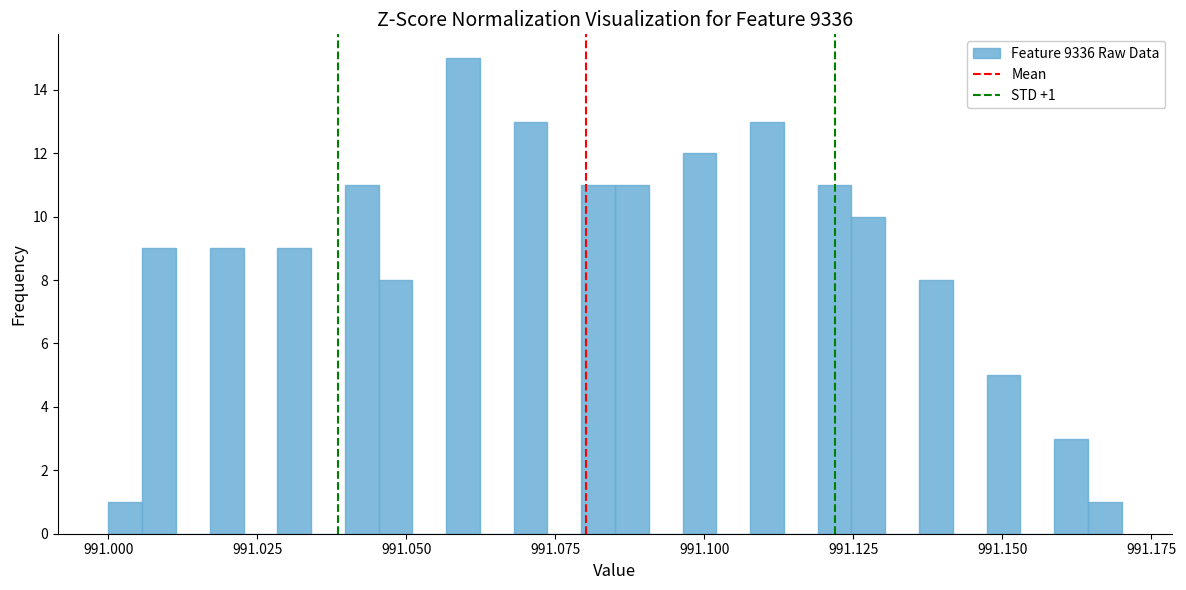

Around what value on the x-axis is the tallest bar? Give the approximate position of its centre, as read against the axis.

991.060